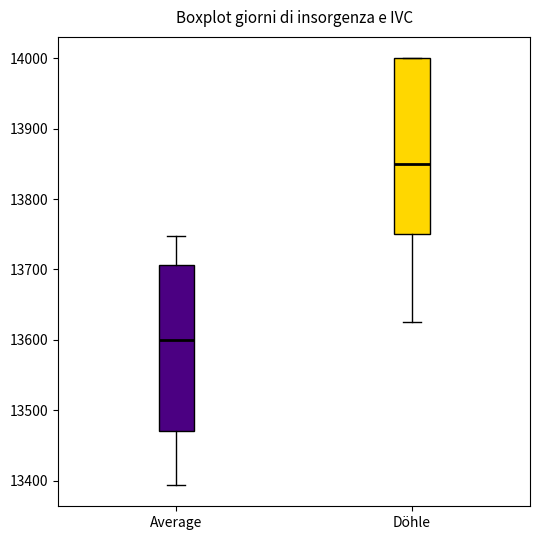

Where does the lower whisker of the box for Average end on the y-axis? The values are not printed on the chart, so give them approximately, as read against the axis.

13390